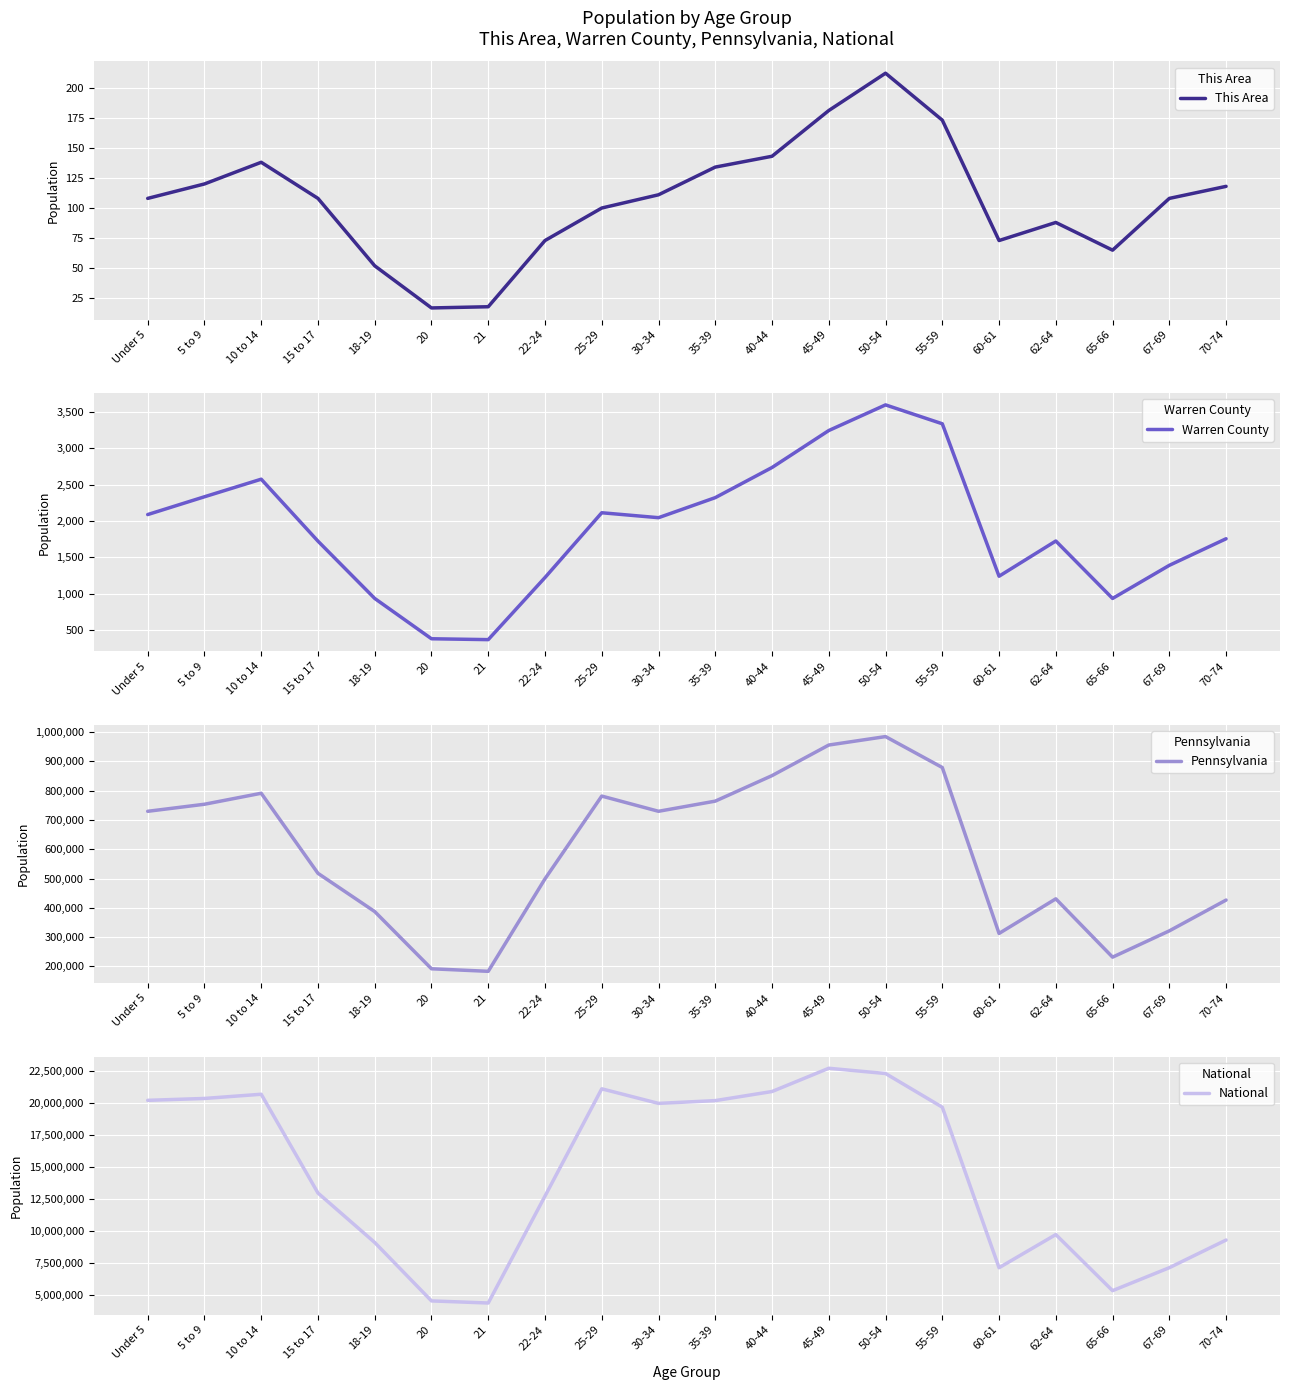

What is the sum of all Warren County values?

38052